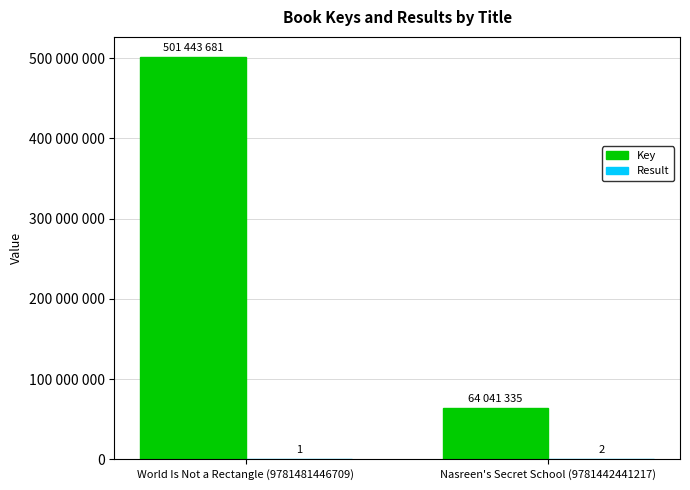

What is the spread (max minus min) of values at Nasreen's Secret School (9781442441217)?

64041333